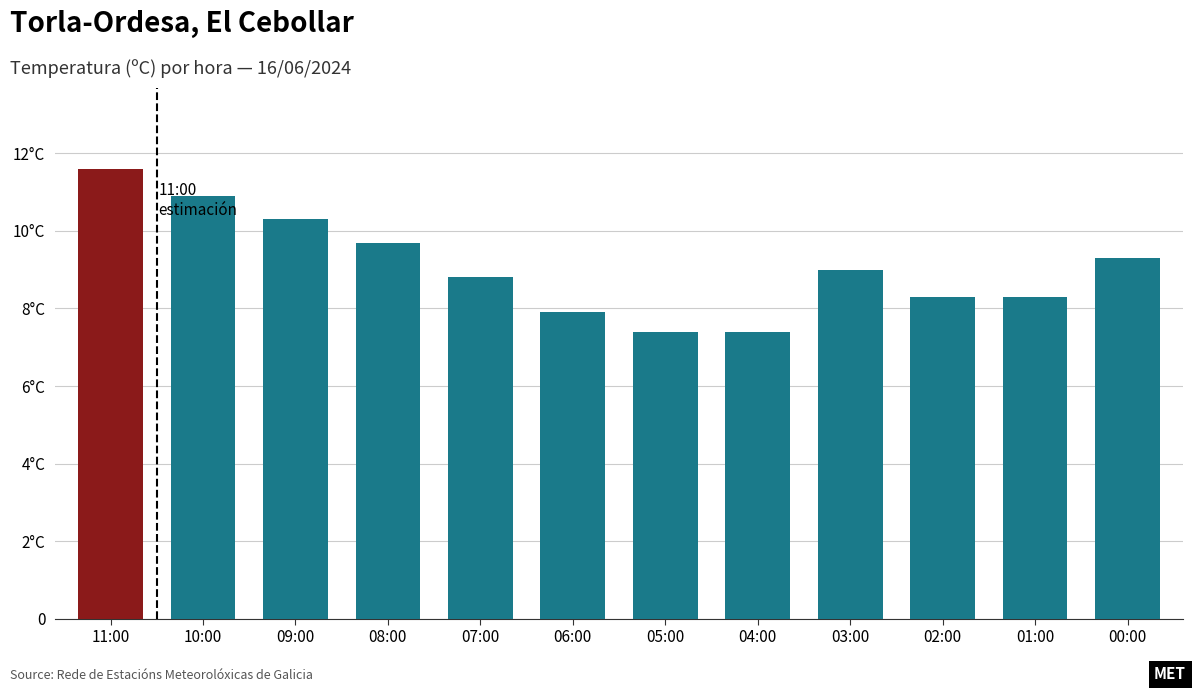

Does the chart contain any negative values?

No